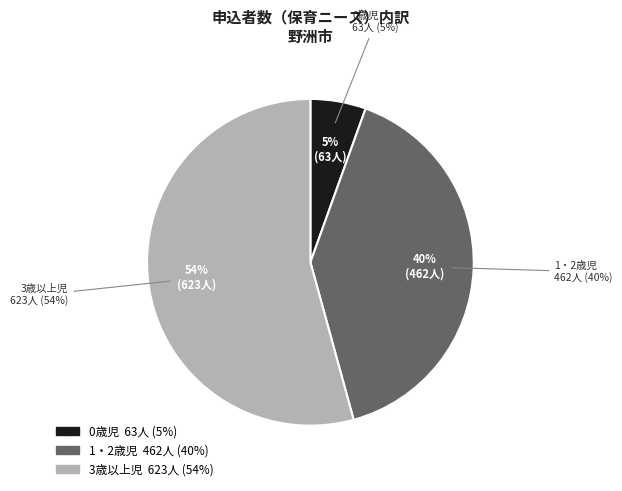

Approximately how many times larger is the value at 3歳以上児 compared to 1・2歳児?

1.3